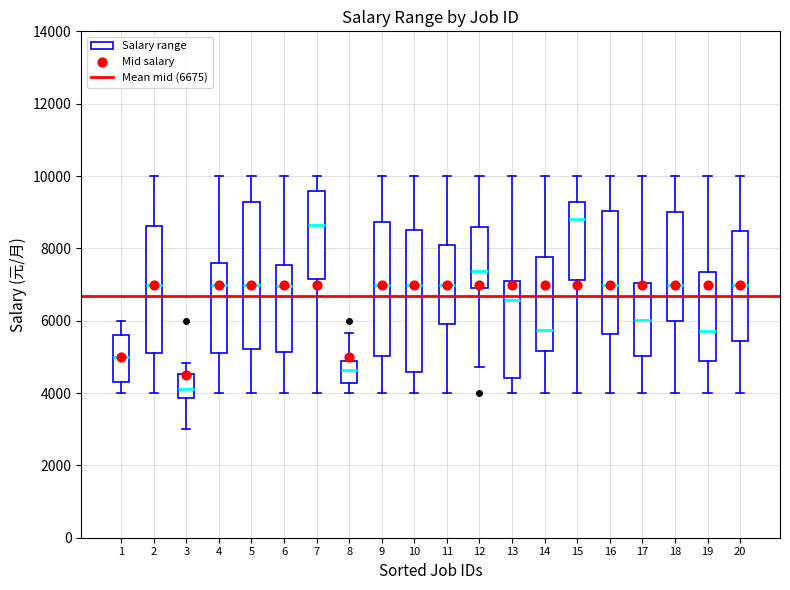

Which box has the lowest median line?

3